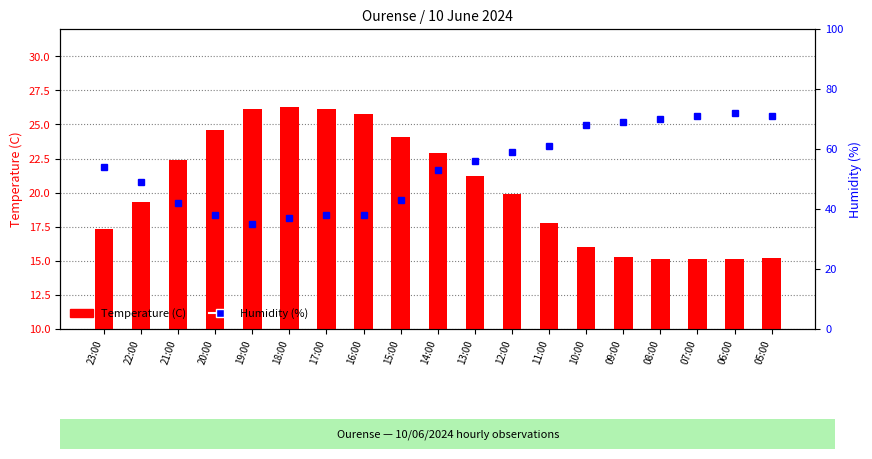

What position from the left is 12:00?

12